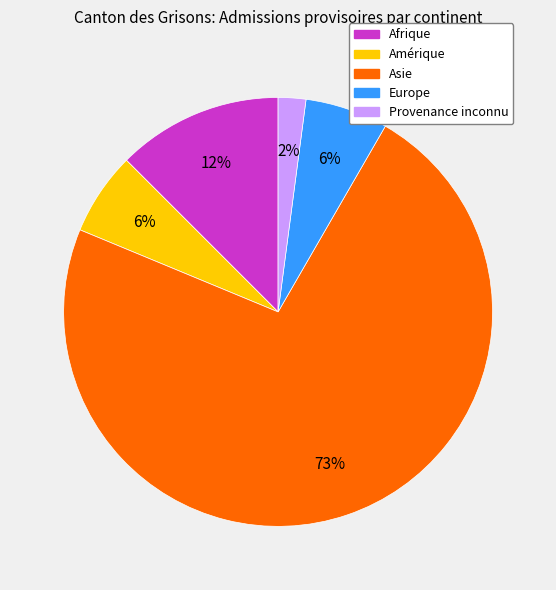

Is there any slice that represents more than half of the pie?

Yes